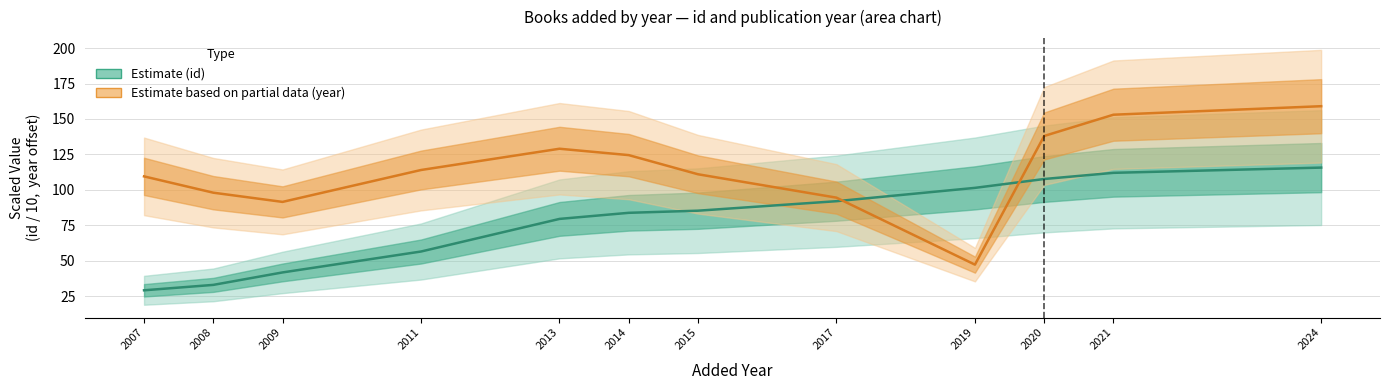

Where is the first local maximum for year (scaled)?

2013